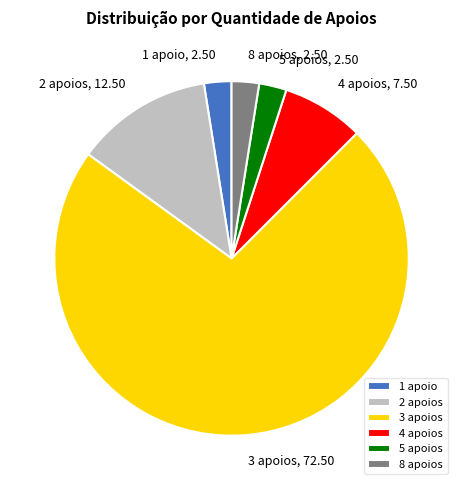

What is the largest slice in the pie chart?

3 apoios